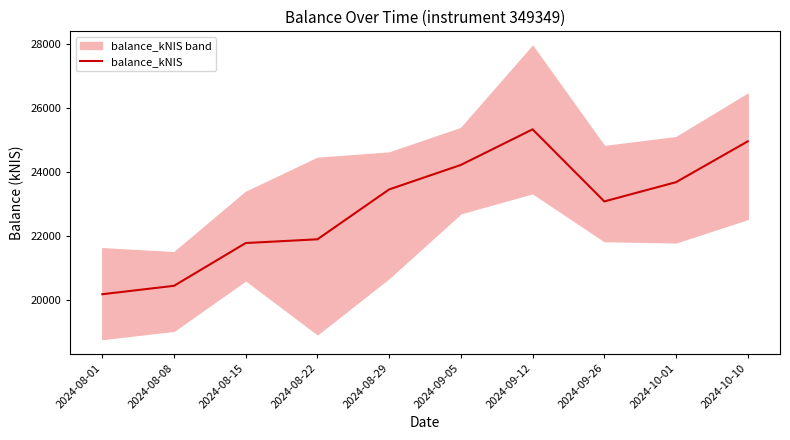

At which label is the value closest to 22760?

2024-09-26